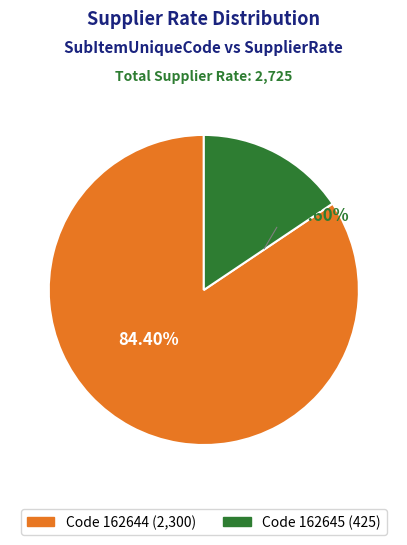

To the nearest percent, what portion does 162644 represent?

84%